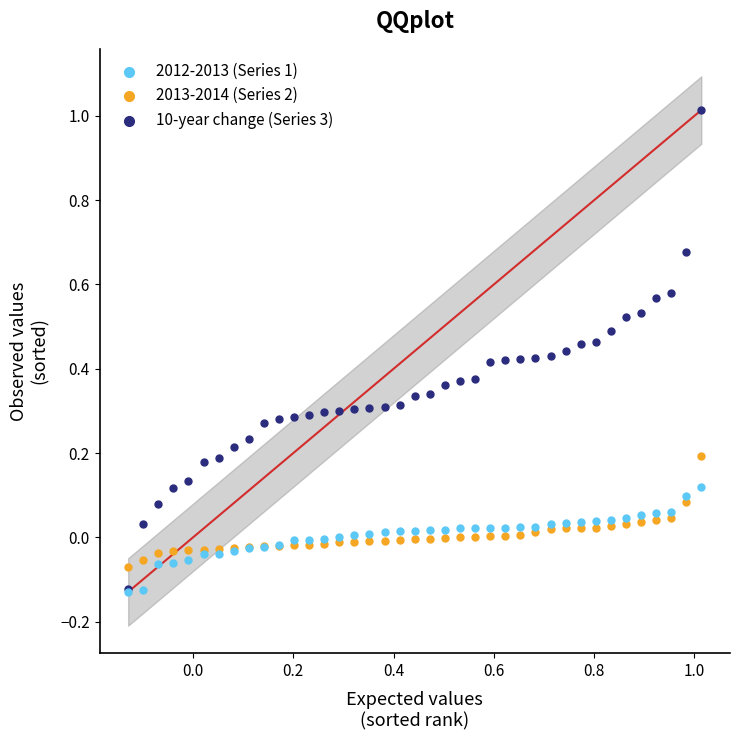

What are all the series names shown in the legend?

2012-2013 (Series 1), 2013-2014 (Series 2), 10-year change (Series 3)